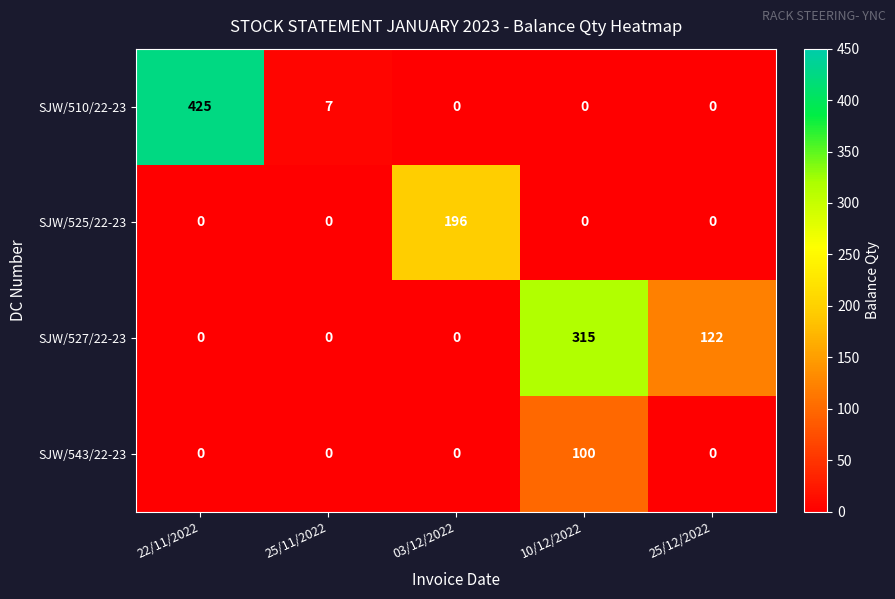

How many data points does each series have?

5